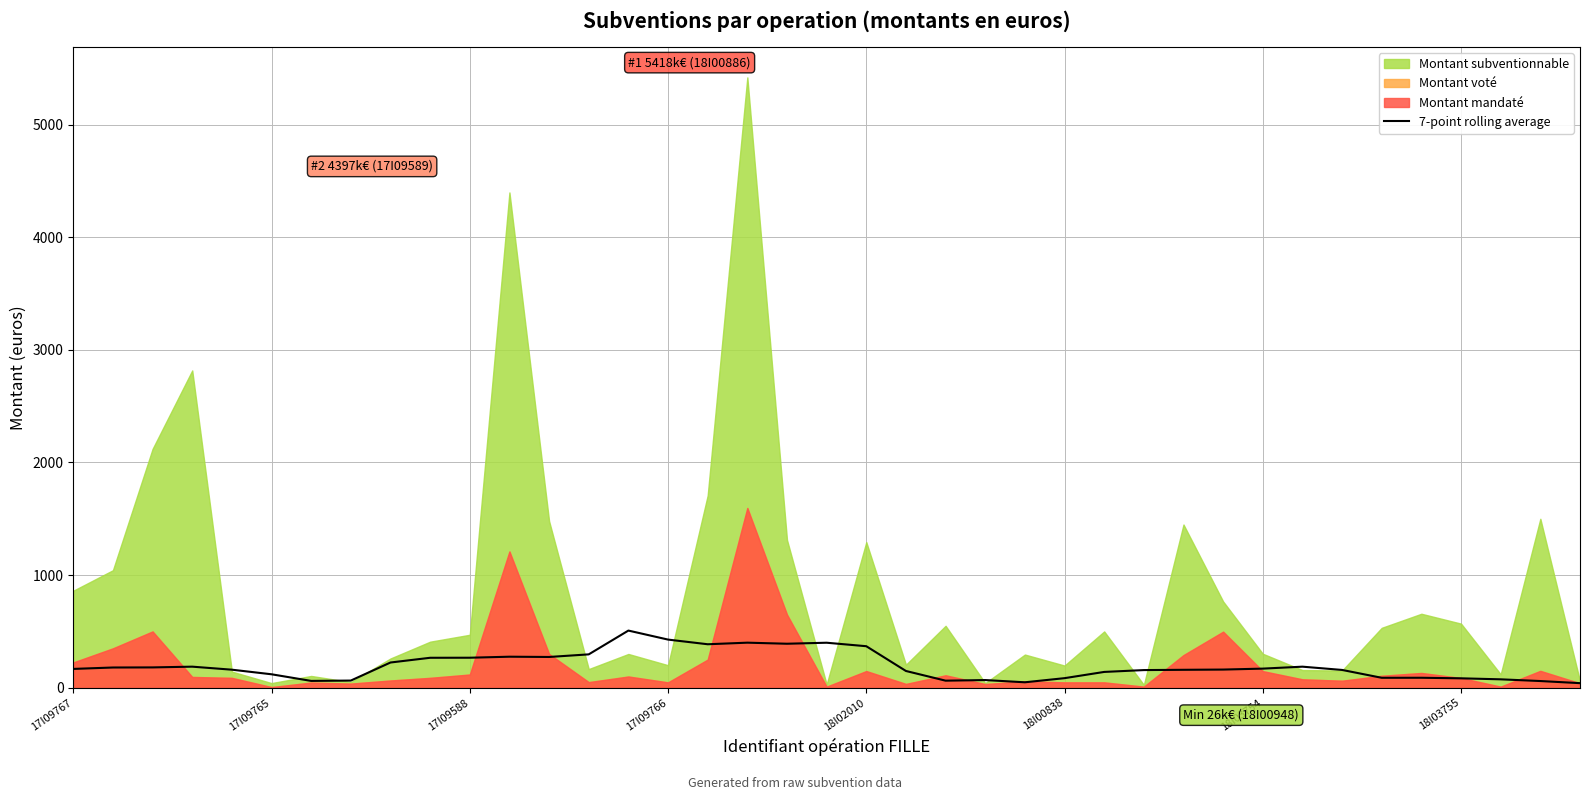

What is the maximum value for 7-point rolling average?

507.7